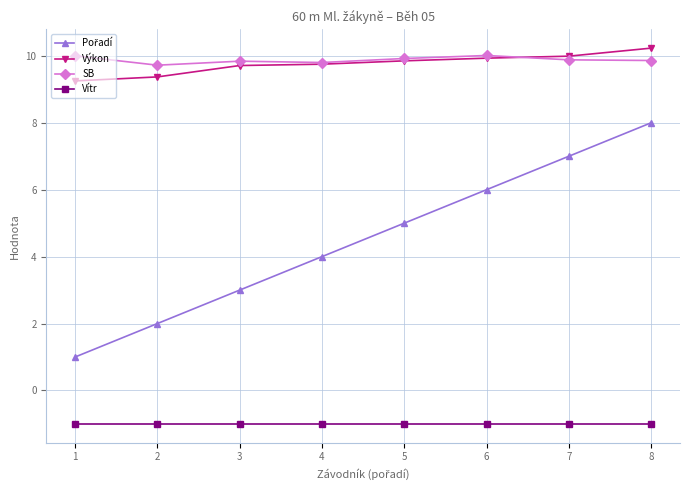

What is the maximum value for Vítr?

-1.0